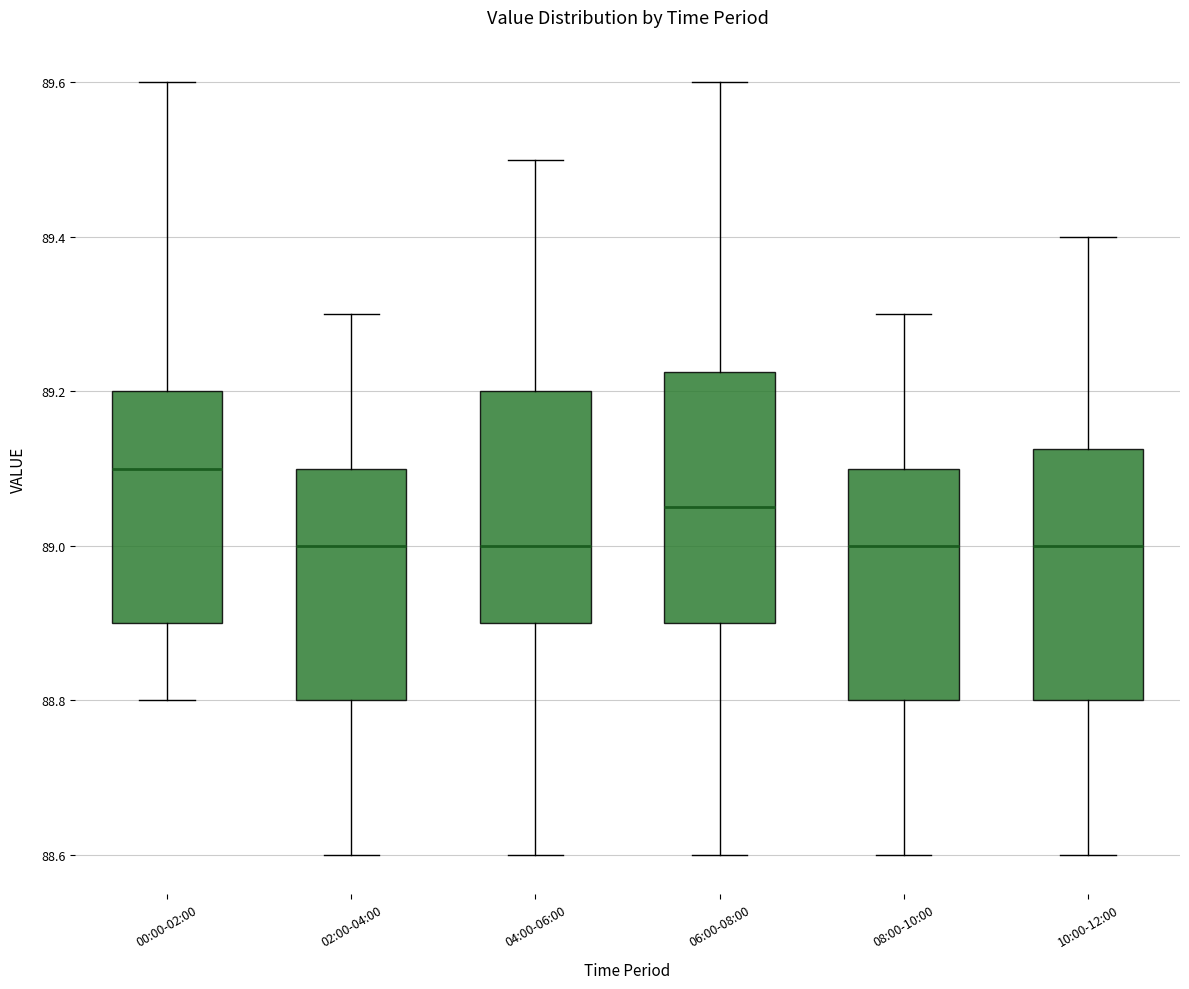

Where does the lower whisker of the box for 04:00-06:00 end on the y-axis? The values are not printed on the chart, so give them approximately, as read against the axis.

88.60